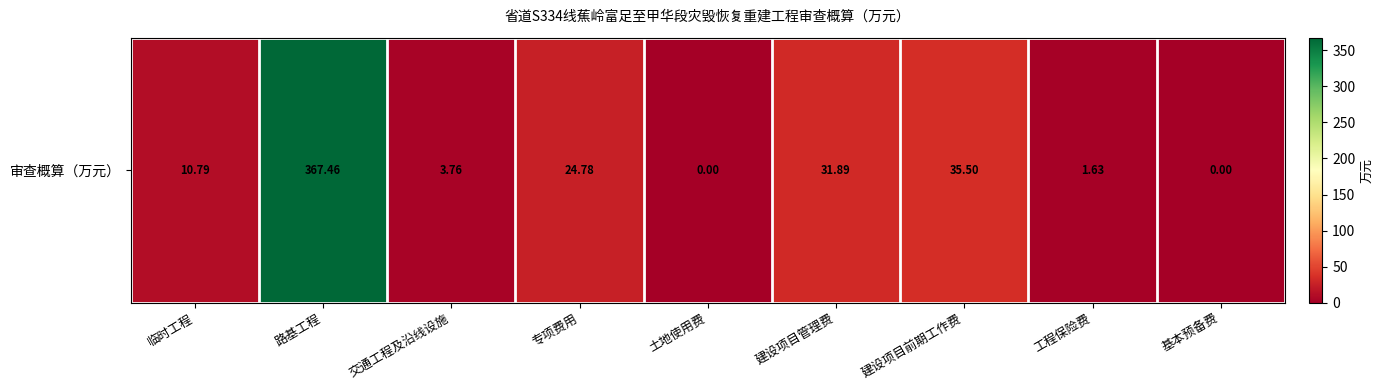

The value at 基本预备费 is 0.0. True or false?

True